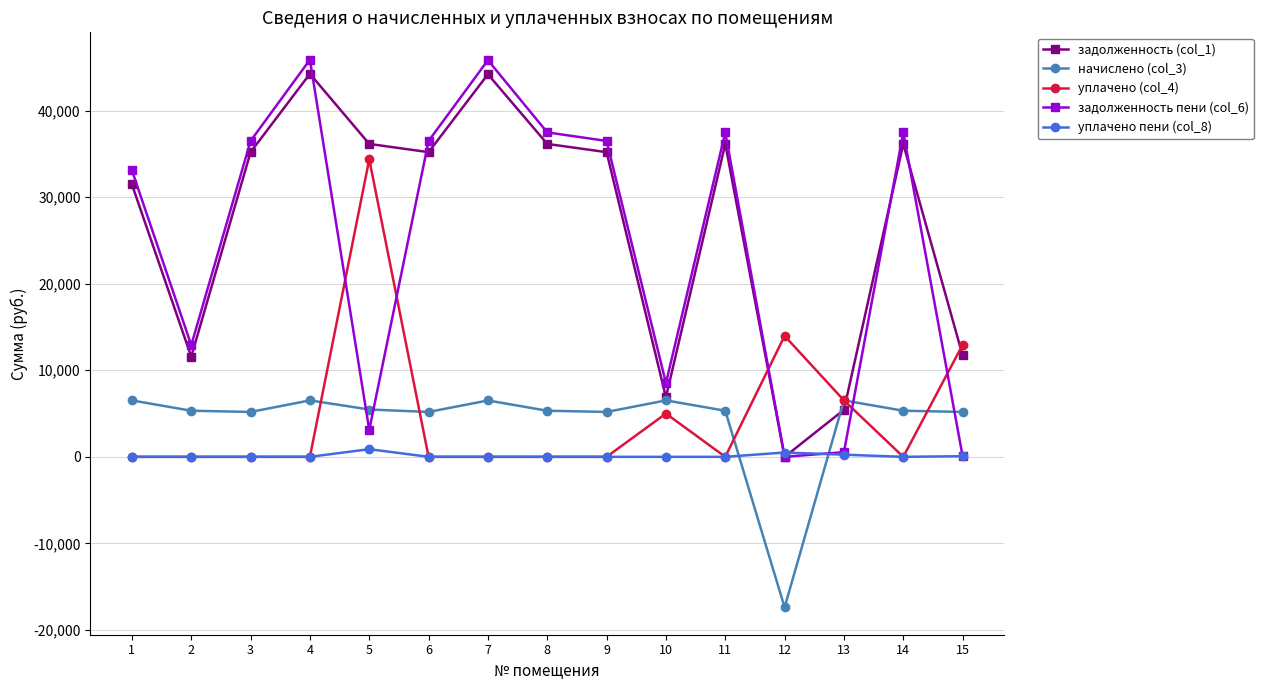

Which series has the largest total across all categories?

задолженность (col_1)